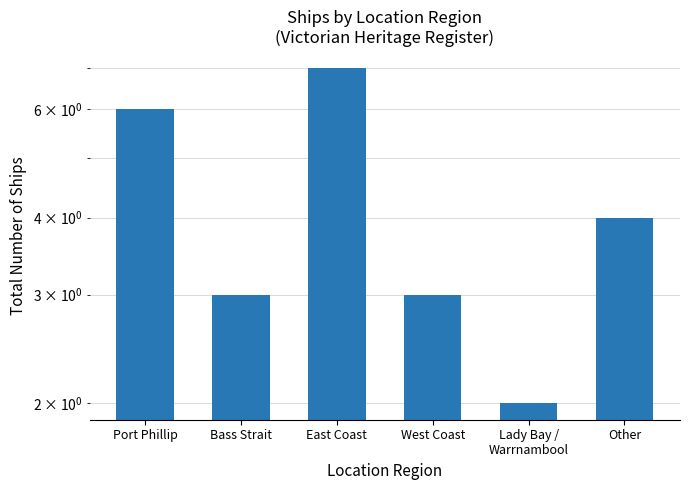

How many data points are less than 4?

3